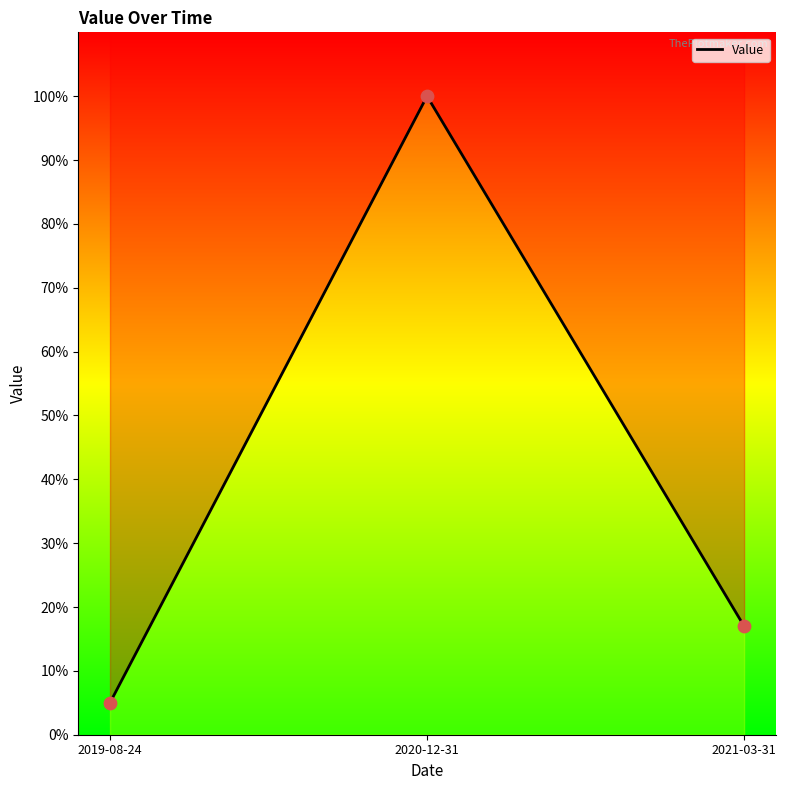

What is the ratio of the value at 2019-08-24 to the value at 2020-12-31?

0.1